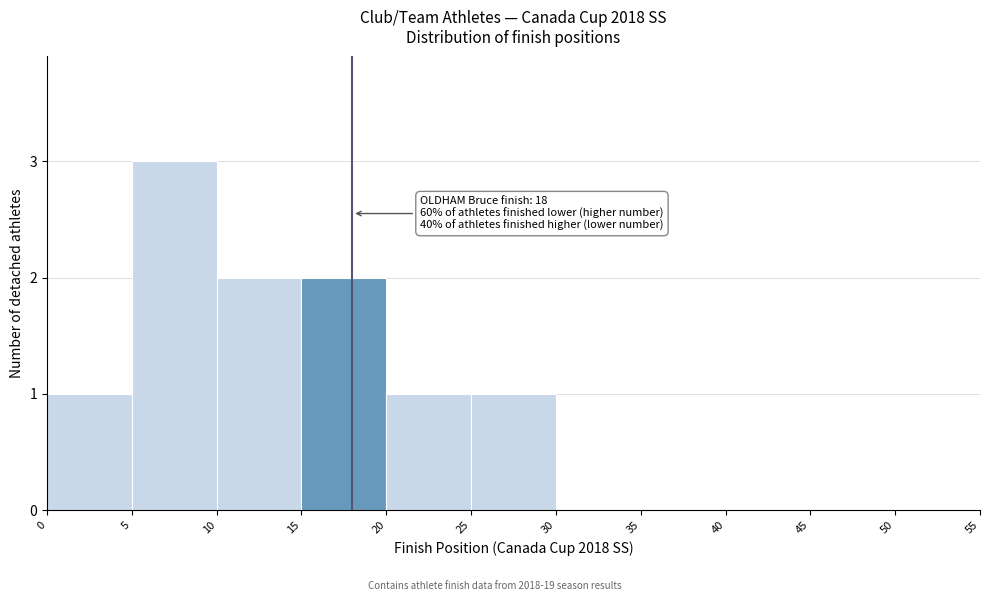

Which range on the x-axis has the tallest bar?

5 to 10